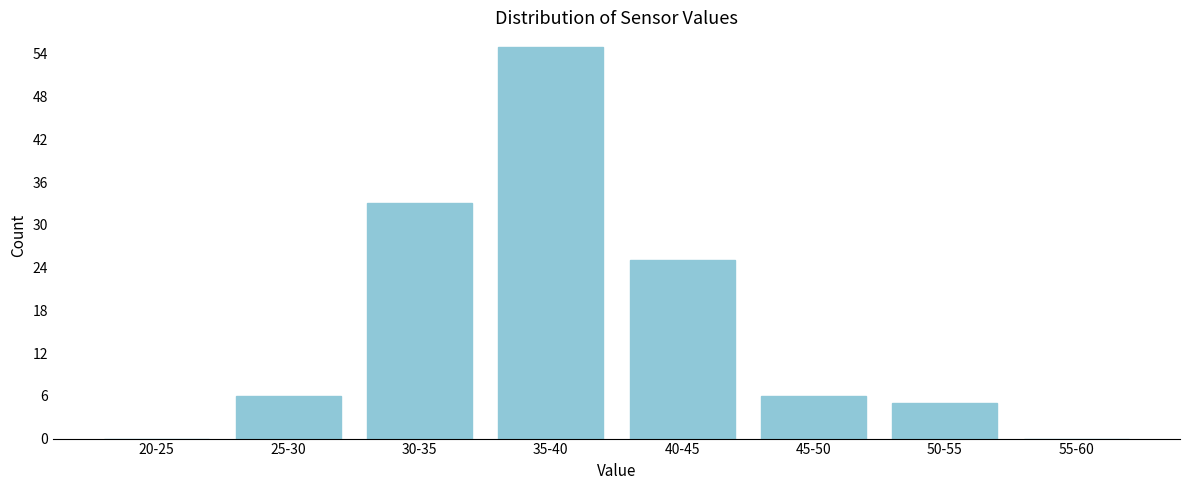

Reading right to left, what are all the values shown in this chart?

55-60=0	50-55=5	45-50=6	40-45=25	35-40=55	30-35=33	25-30=6	20-25=0